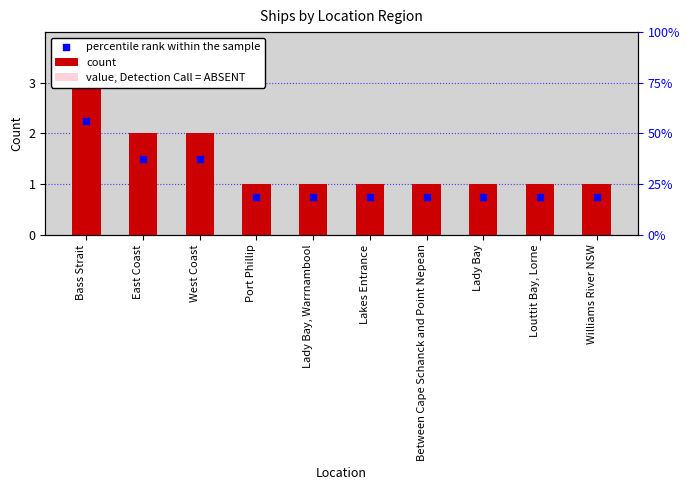

At how many categories does at least one series exceed 0?

10